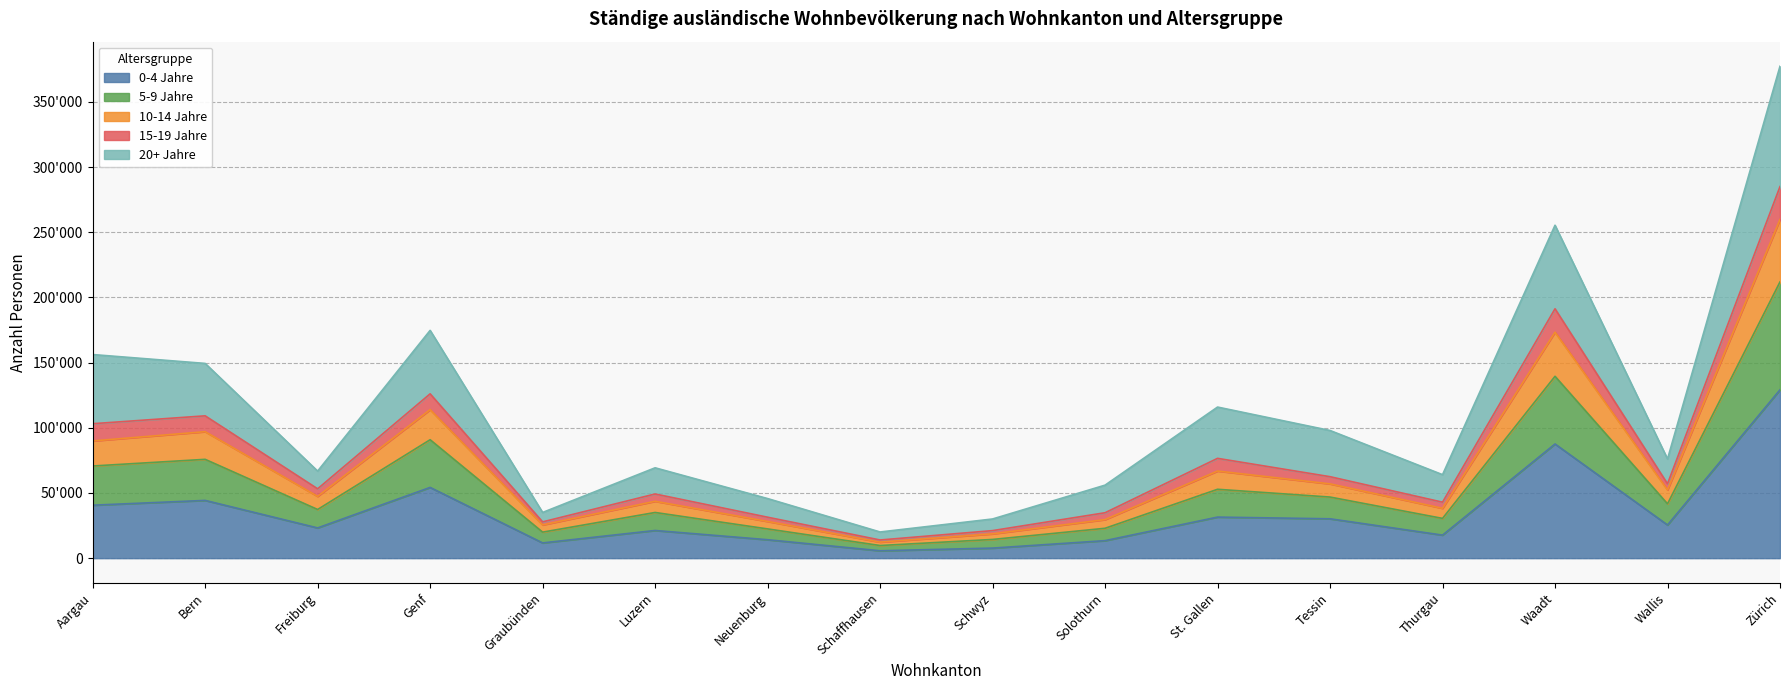

What is the maximum value shown in the chart?

377372